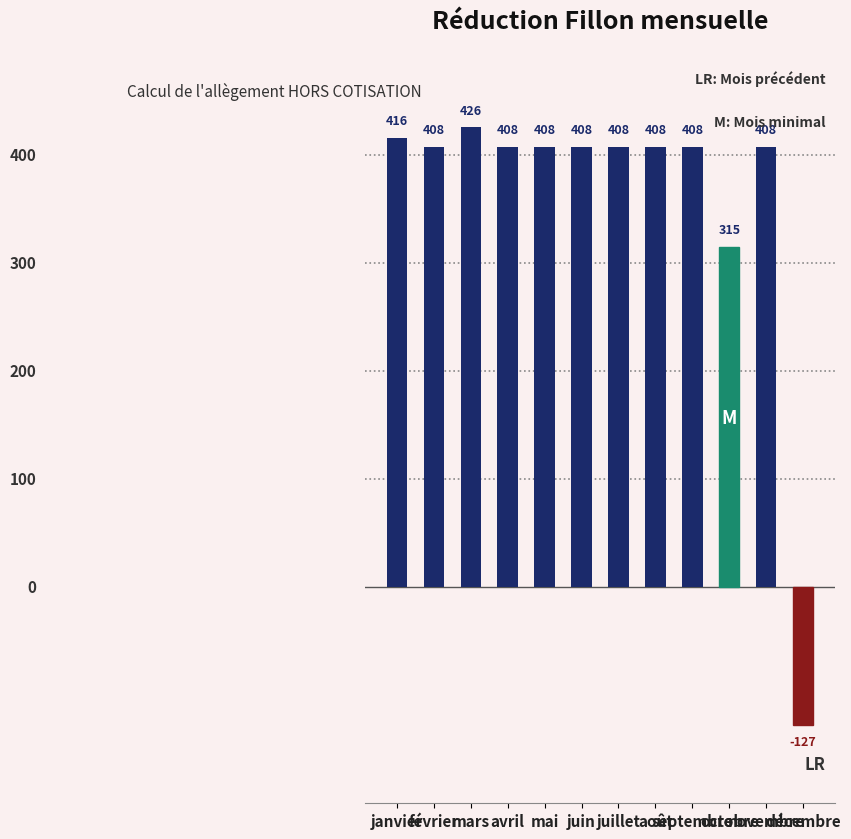

How many values exceed 407?

10